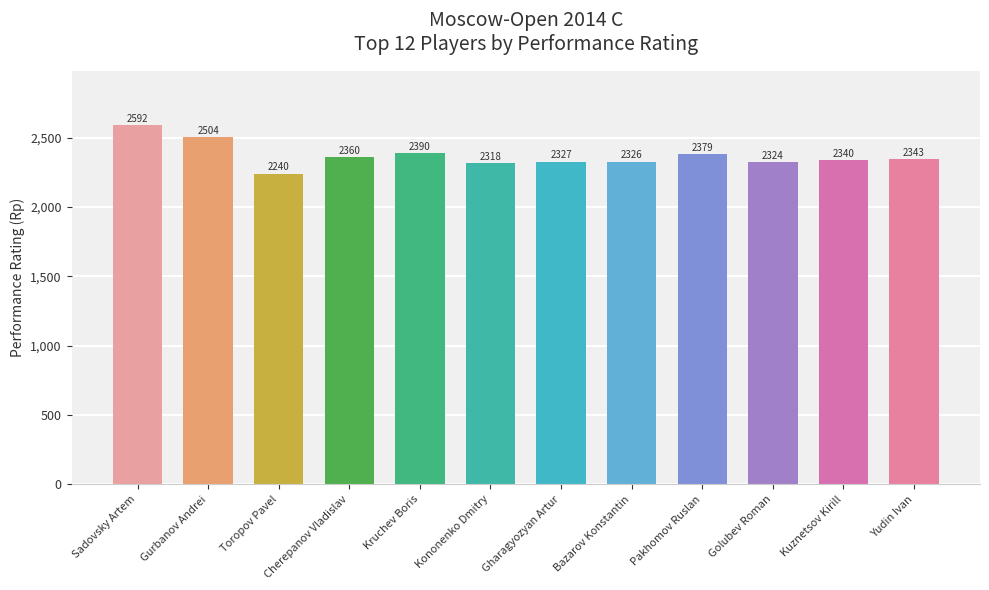

What is the change in value from Kruchev Boris to Kononenko Dmitry?

-72